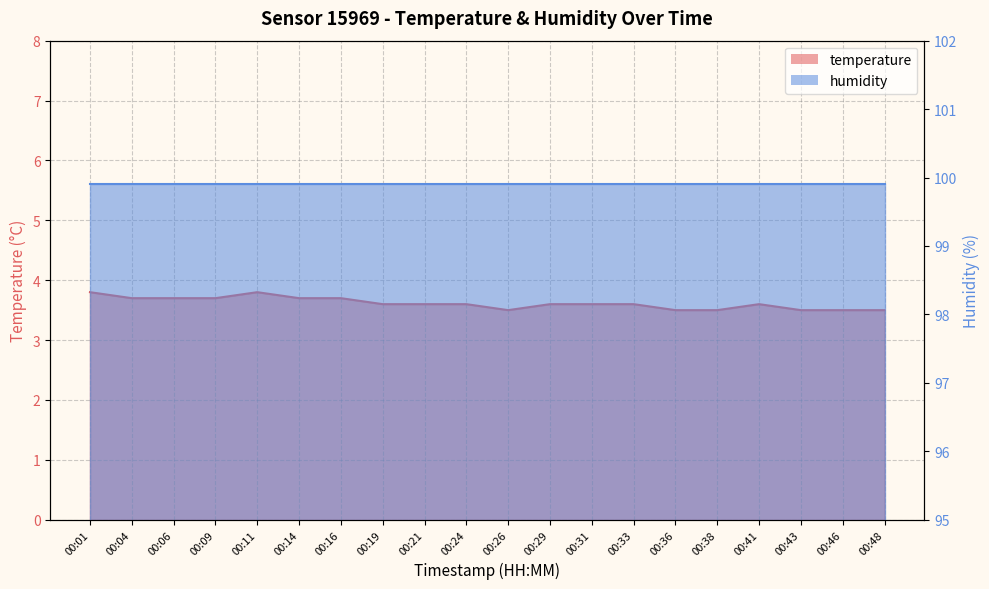

Which has a higher value, 00:41 or 00:48?

00:41